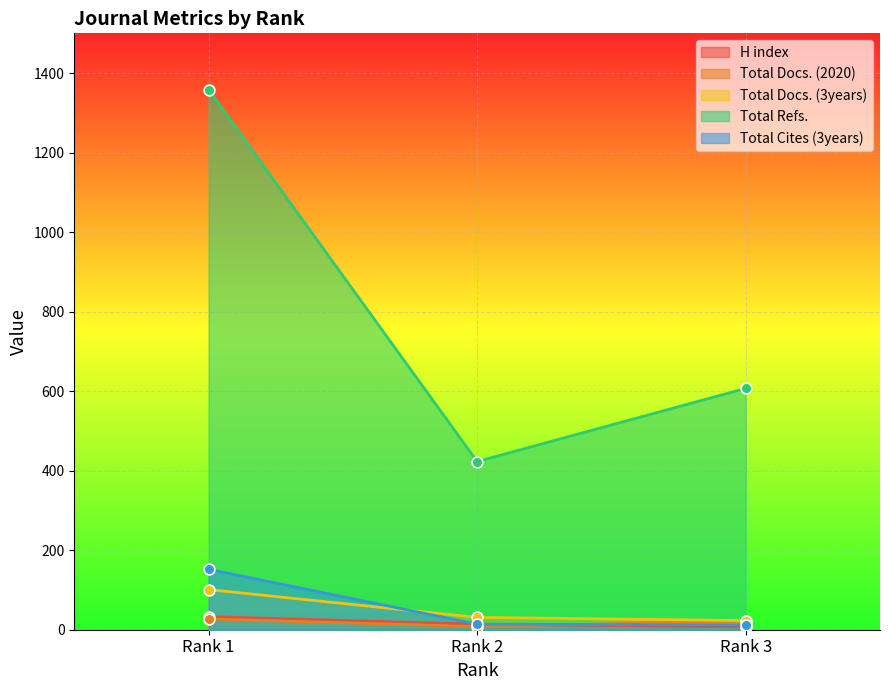

Which series reaches the maximum Y coordinate?

Total Refs.